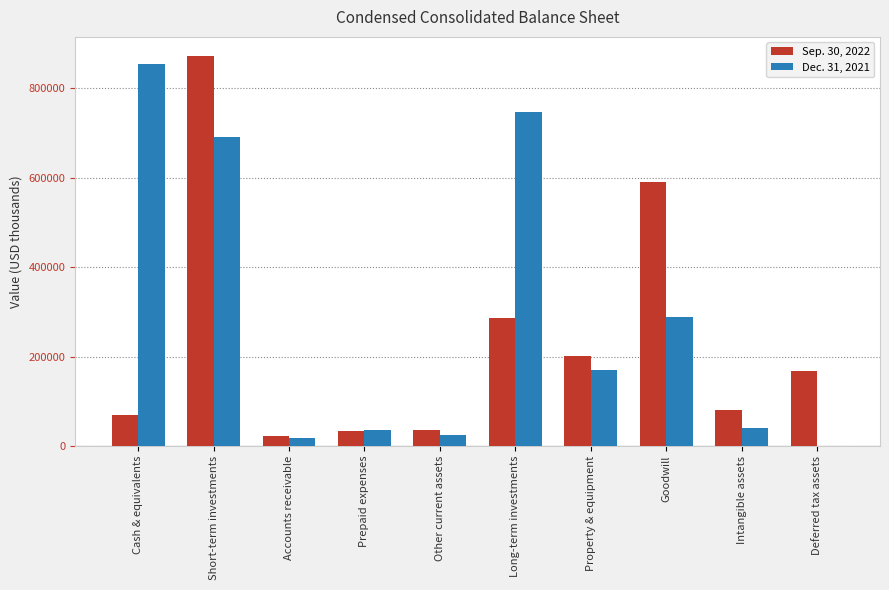

What is the maximum value shown in the chart?

871408